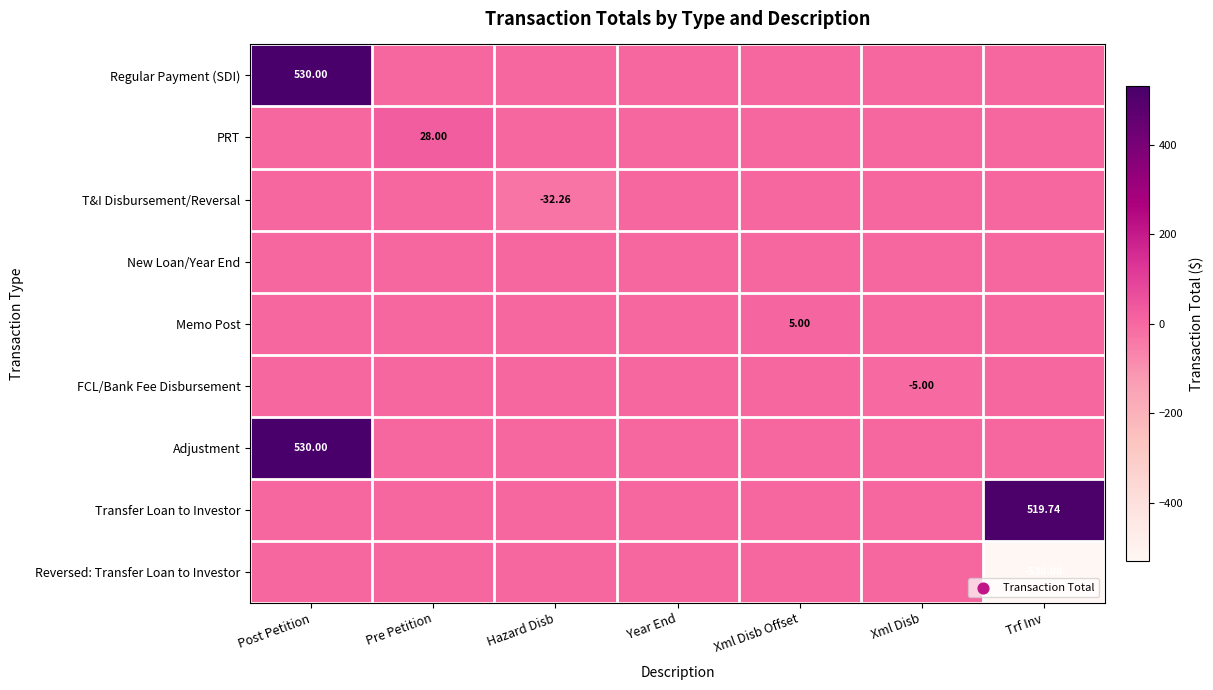

What is the spread (max minus min) of values at Xml Disb Offset?

5.0